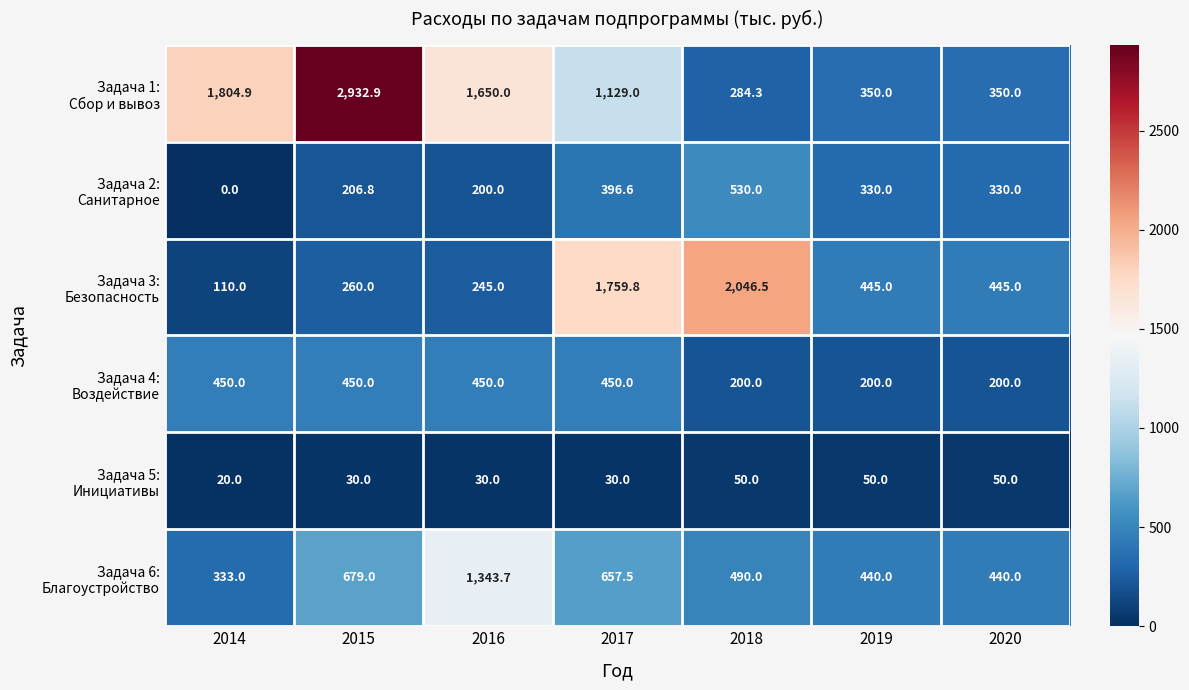

Which label corresponds to the largest value in the chart?

2015